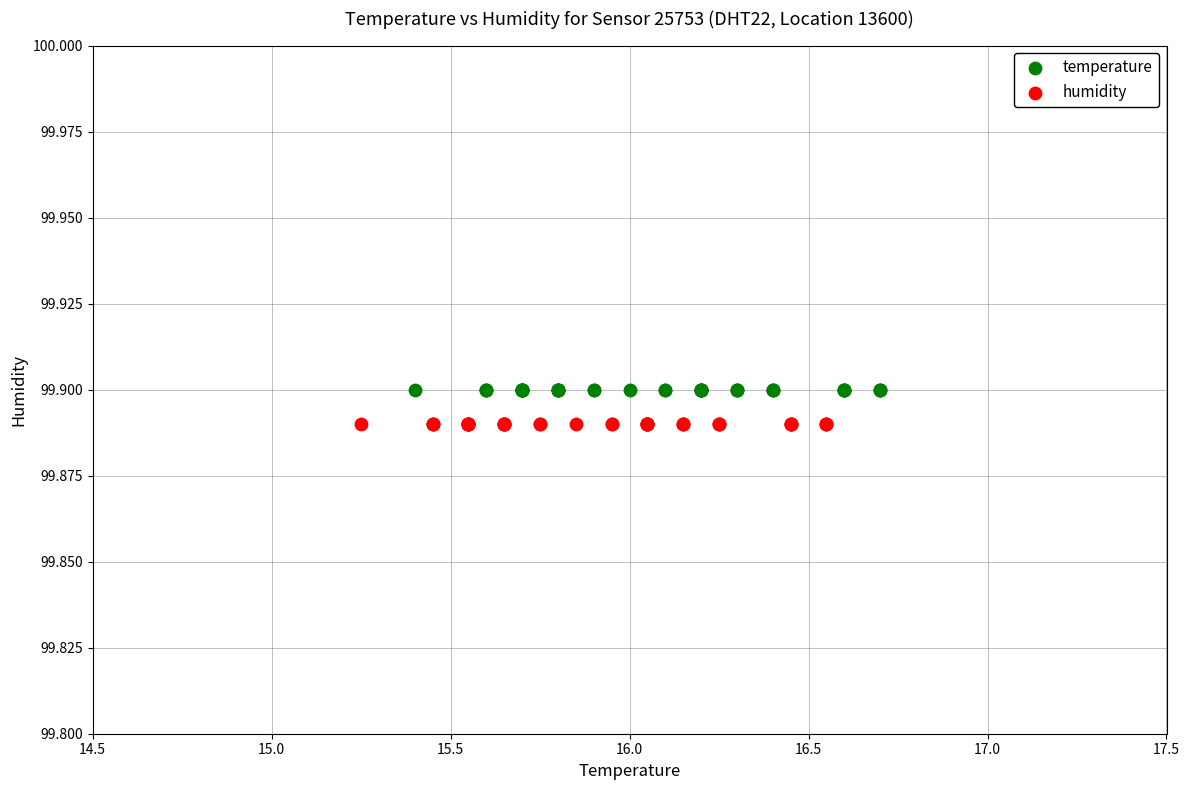

Which series contains the highest Y value?

temperature